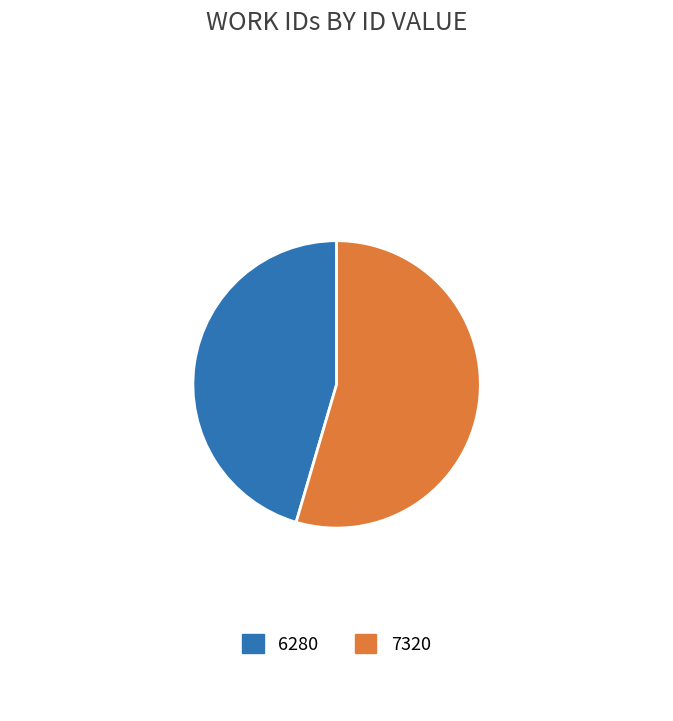

Is it true that 7320 is 55% of the pie?

True